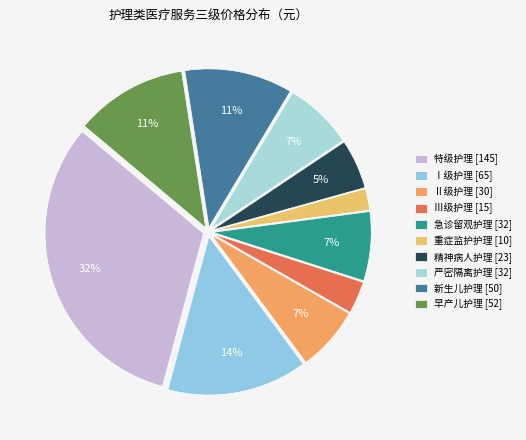

Count the number of slices in the pie.

10